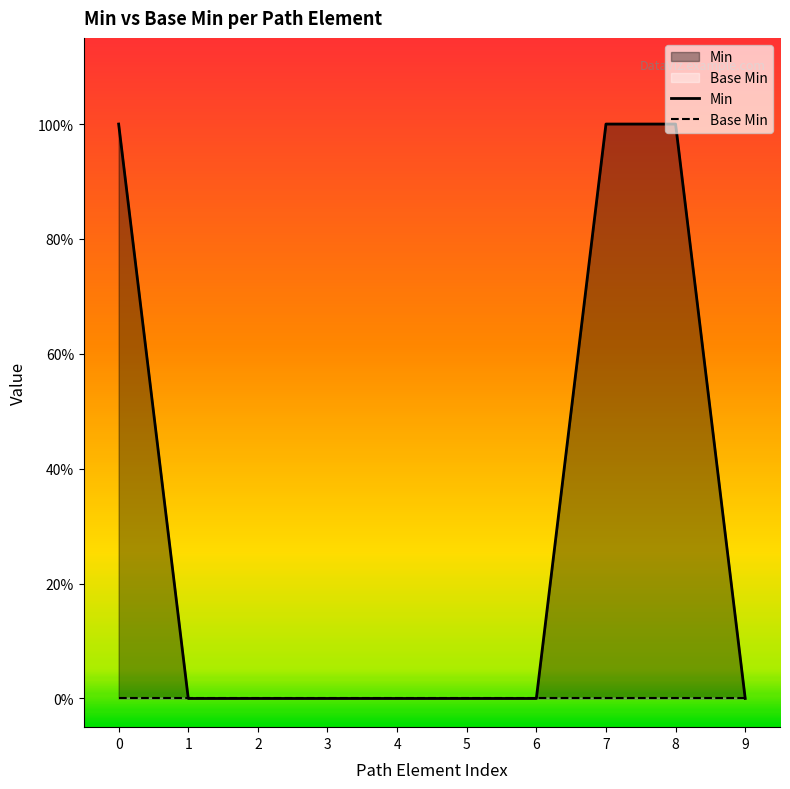

Which has a higher value, 3 or 8?

8